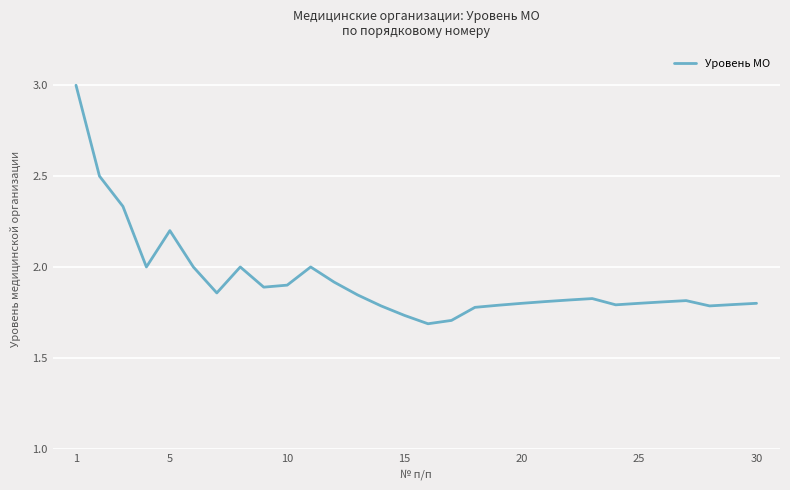

What is the difference between the maximum and minimum values?

1.3